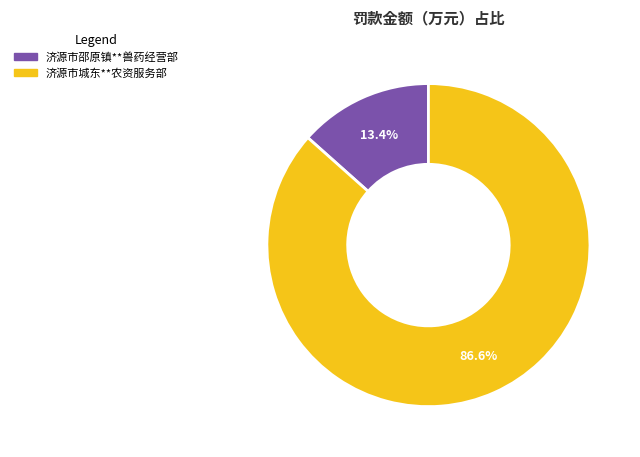

What portion of the pie excludes 济源市邵原镇**兽药经营部?

86.6%